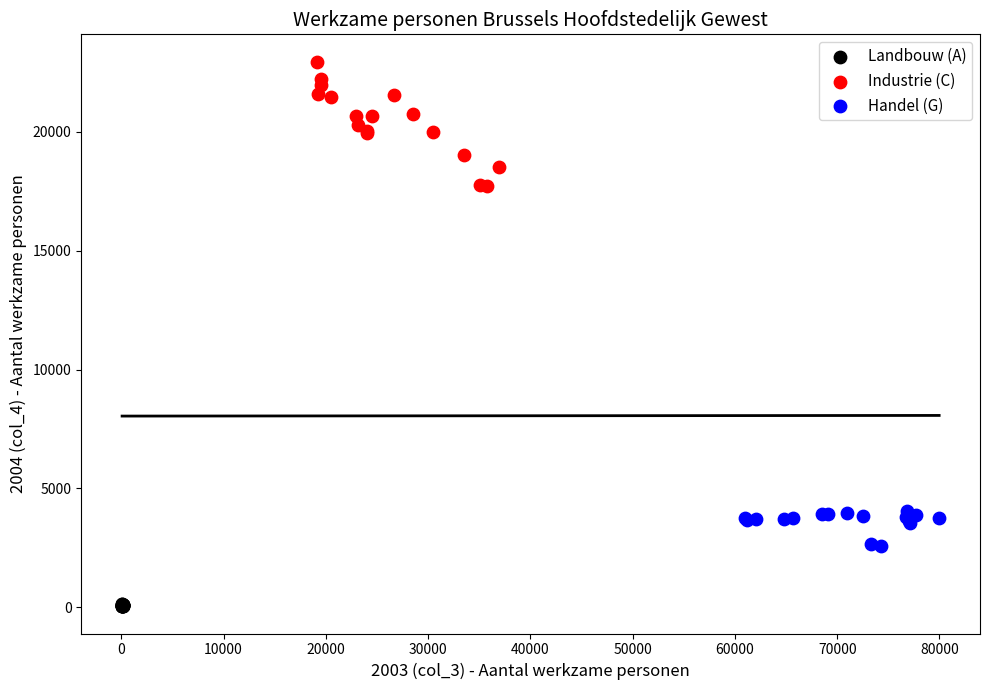

Which series has the largest Y range (max minus min)?

Industrie (C)